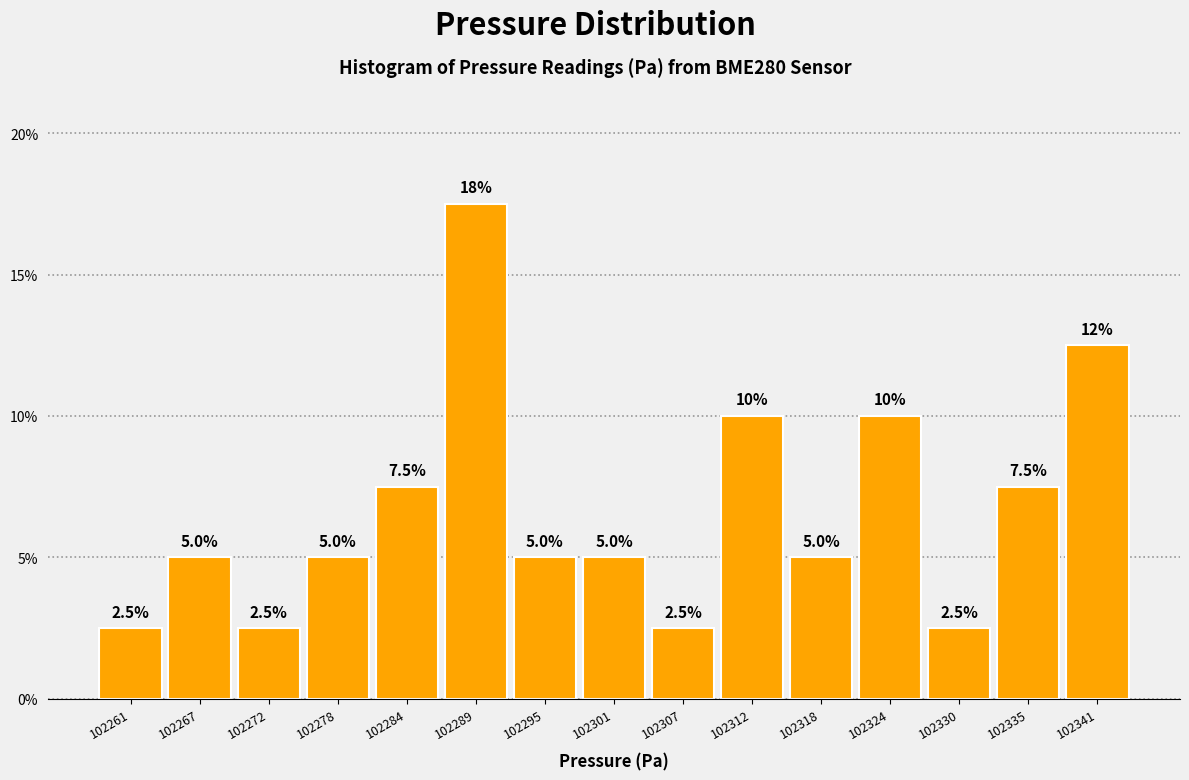

Reading left to right, list all the values displayed in this chart.

102261=2.5	102267=5.0	102272=2.5	102278=5.0	102284=7.5	102289=17.5	102295=5.0	102301=5.0	102307=2.5	102312=10.0	102318=5.0	102324=10.0	102330=2.5	102335=7.5	102341=12.5